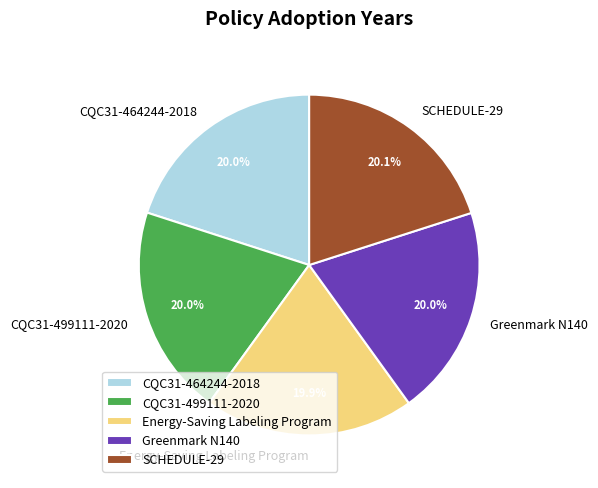

What is the ratio of the value at Energy-Saving Labeling Program to the value at SCHEDULE-29?

1.0